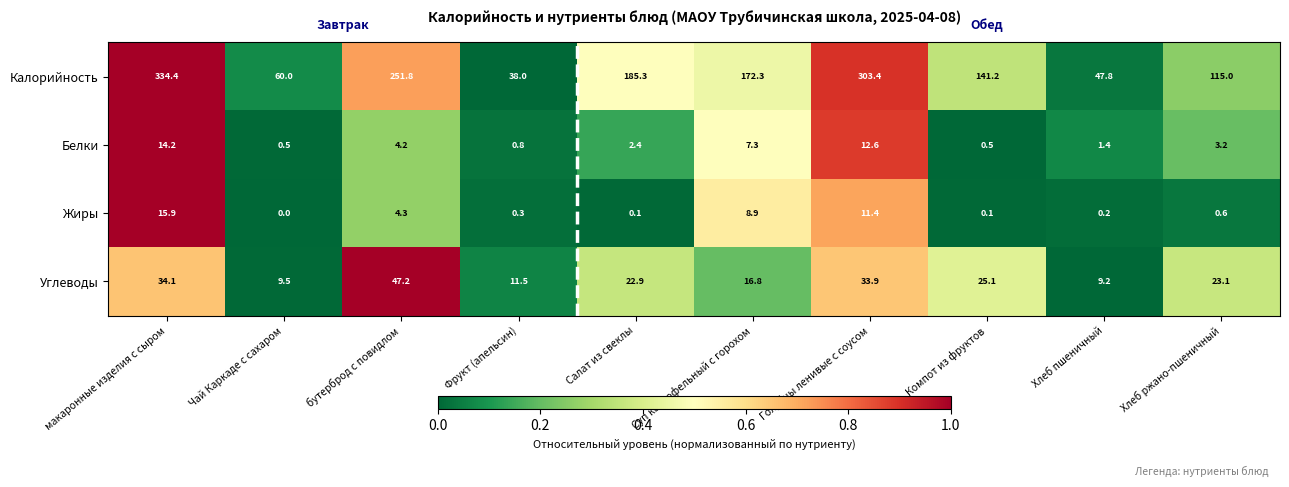

Which series changed the most between Хлеб пшеничный and Хлеб ржано-пшеничный?

Калорийность